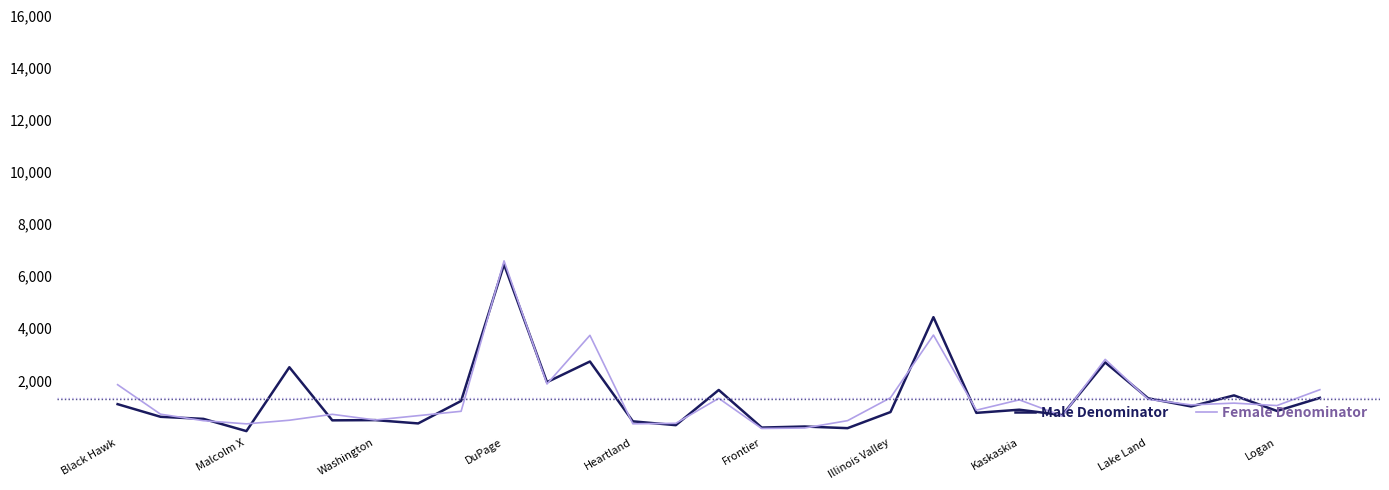

Which series has the largest range (max minus min)?

Female Denominator